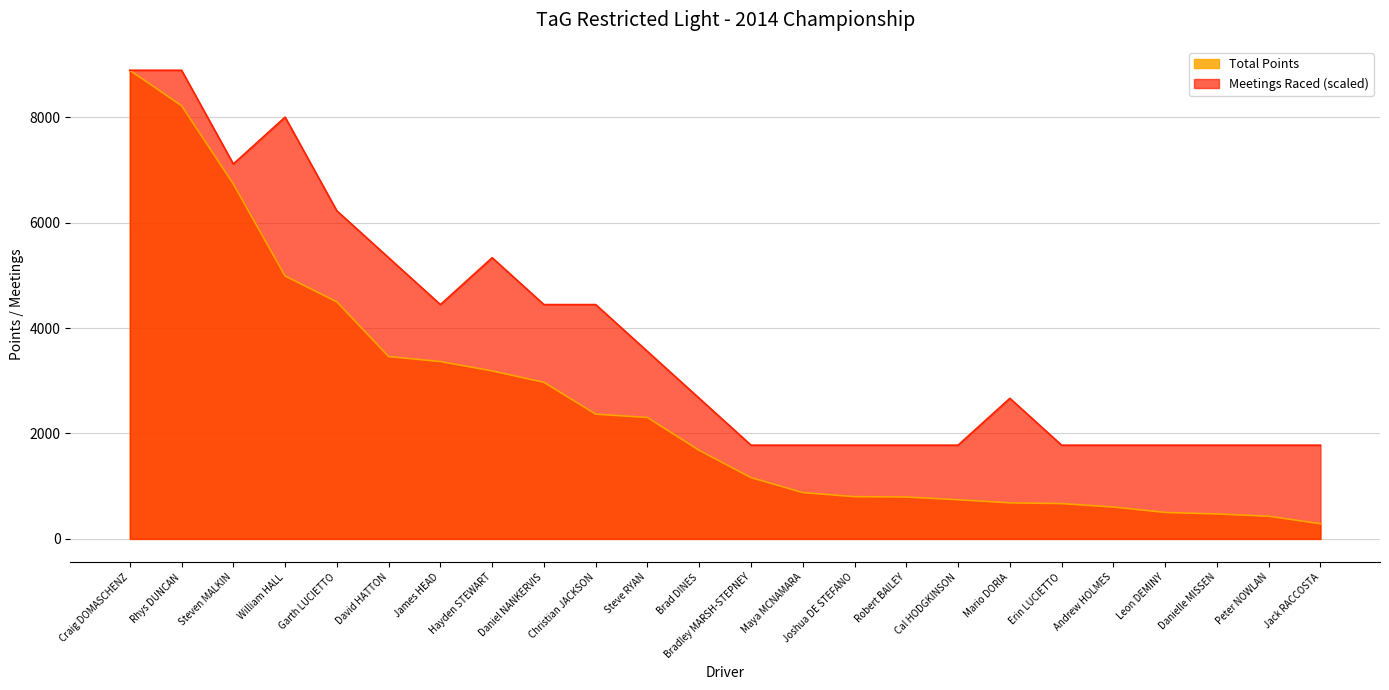

Which category has the lowest value in the Meetings Raced series?

Bradley MARSH-STEPNEY